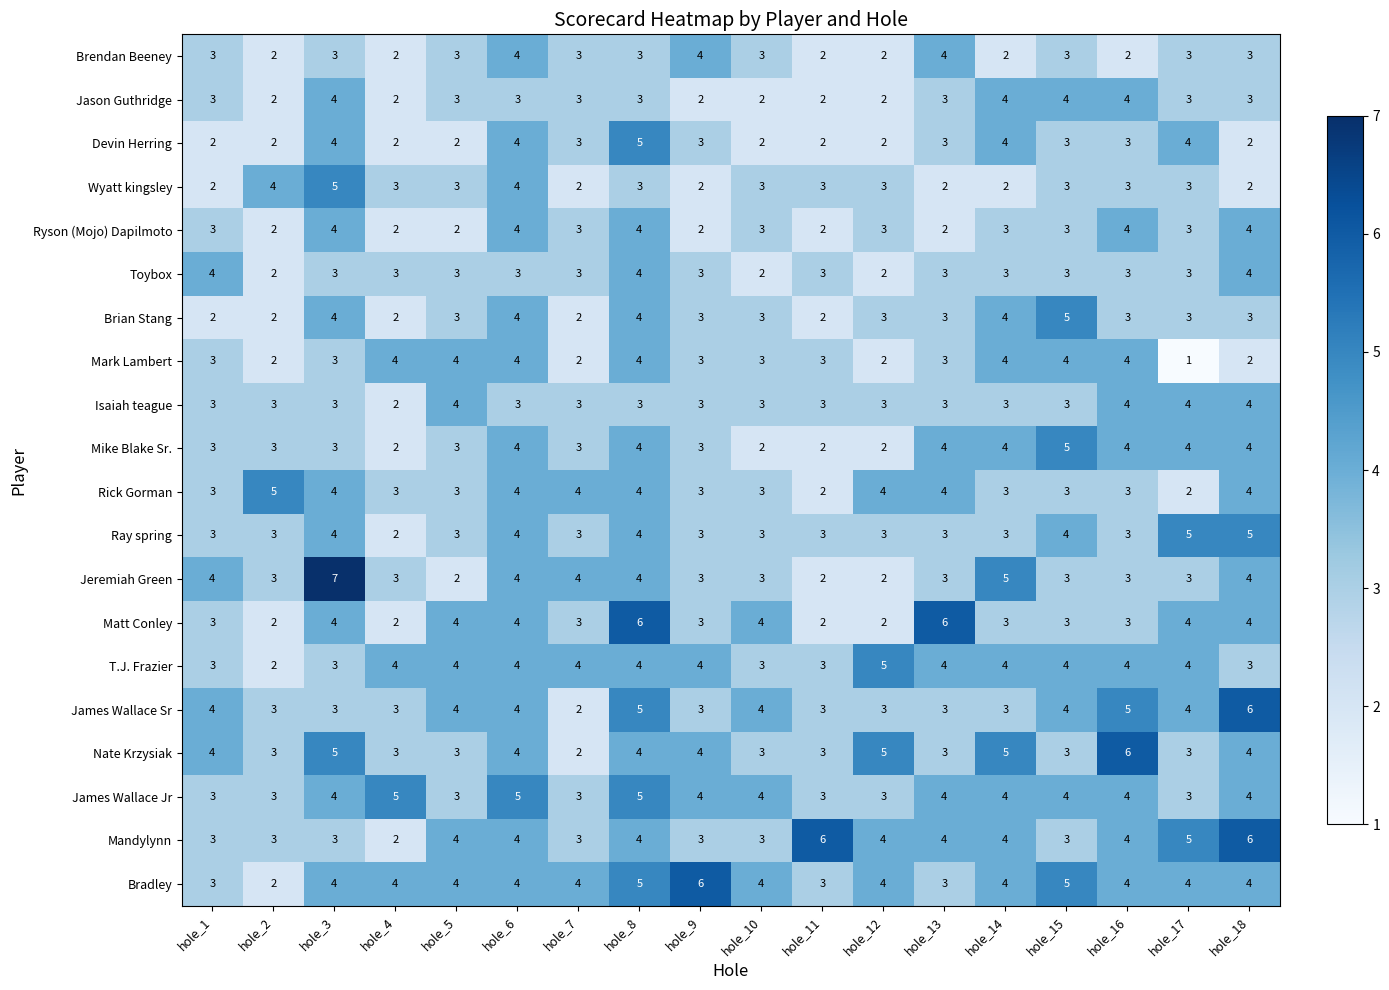

Which category has the highest value in the Wyatt kingsley series?

hole_3